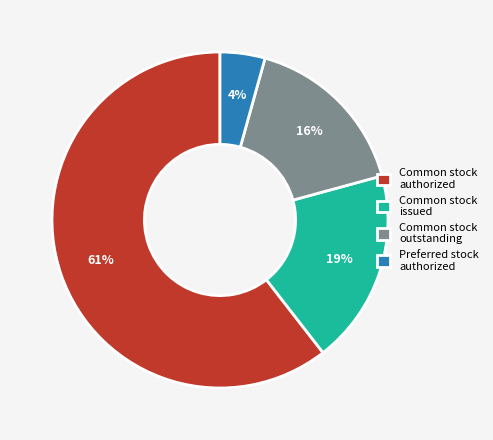

Is the sum of Common stock authorized and Common stock outstanding greater than half?

Yes